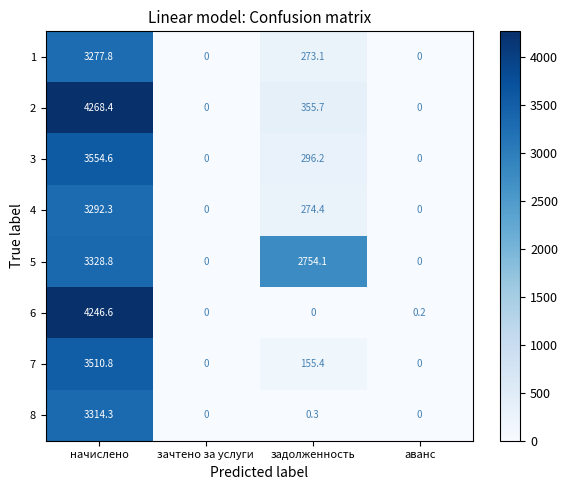

Which series changed the most between начислено and задолженность?

6